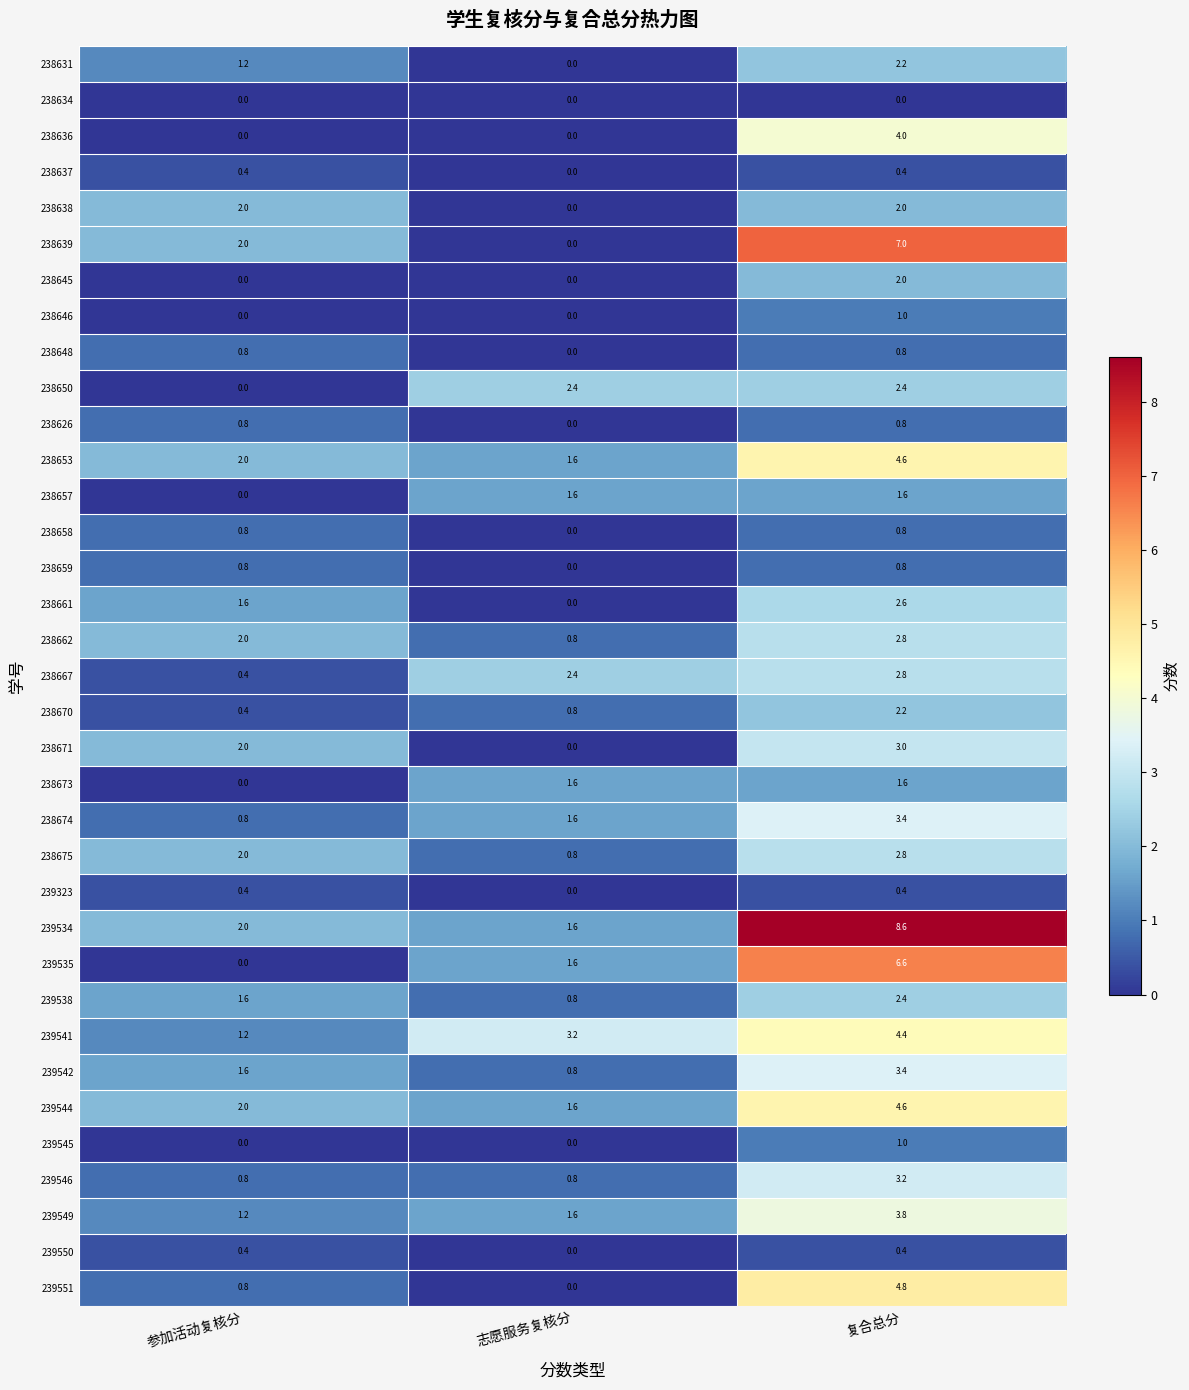

At which category is the sum across all series the highest?

复合总分